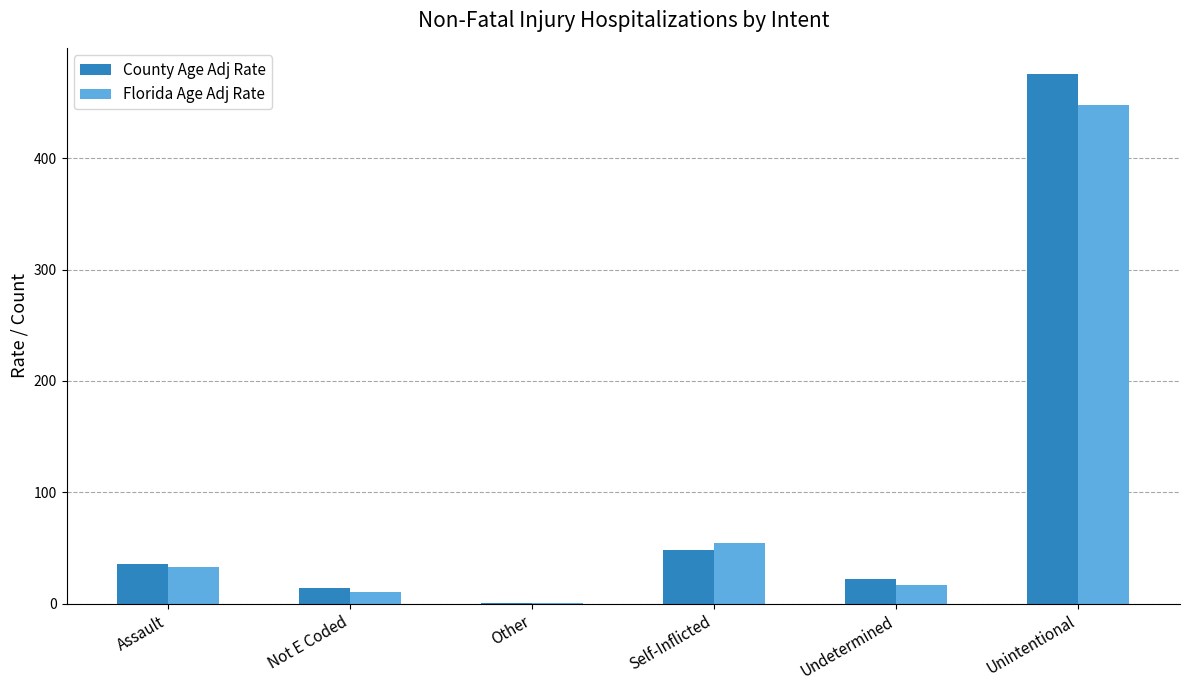

What is the sum of all Florida Age Adj Rate values?

561.6